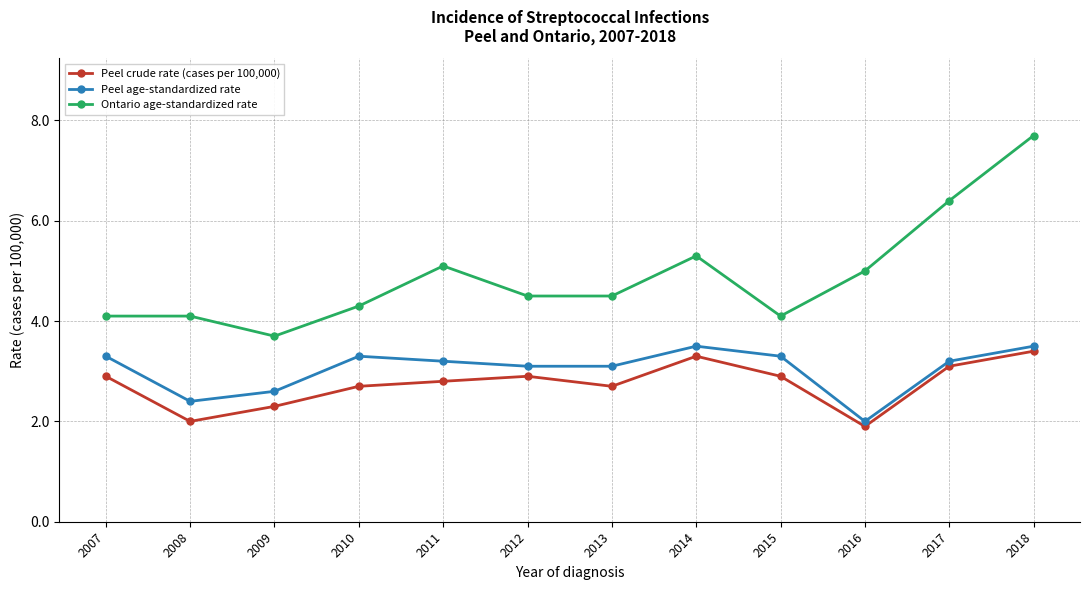

What is the spread (max minus min) of values at 2017?

3.3